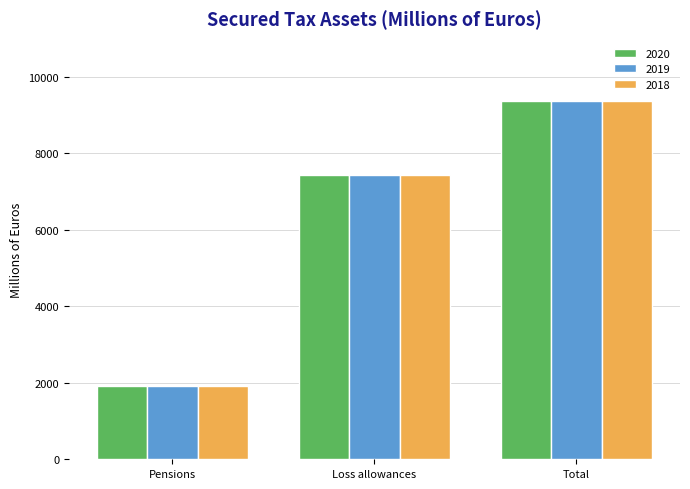

Reading right to left, extract all data points from this chart.

2020: Total=9361	Loss allowances=7437	Pensions=1924
2019: Total=9363	Loss allowances=7439	Pensions=1924
2018: Total=9363	Loss allowances=7439	Pensions=1924